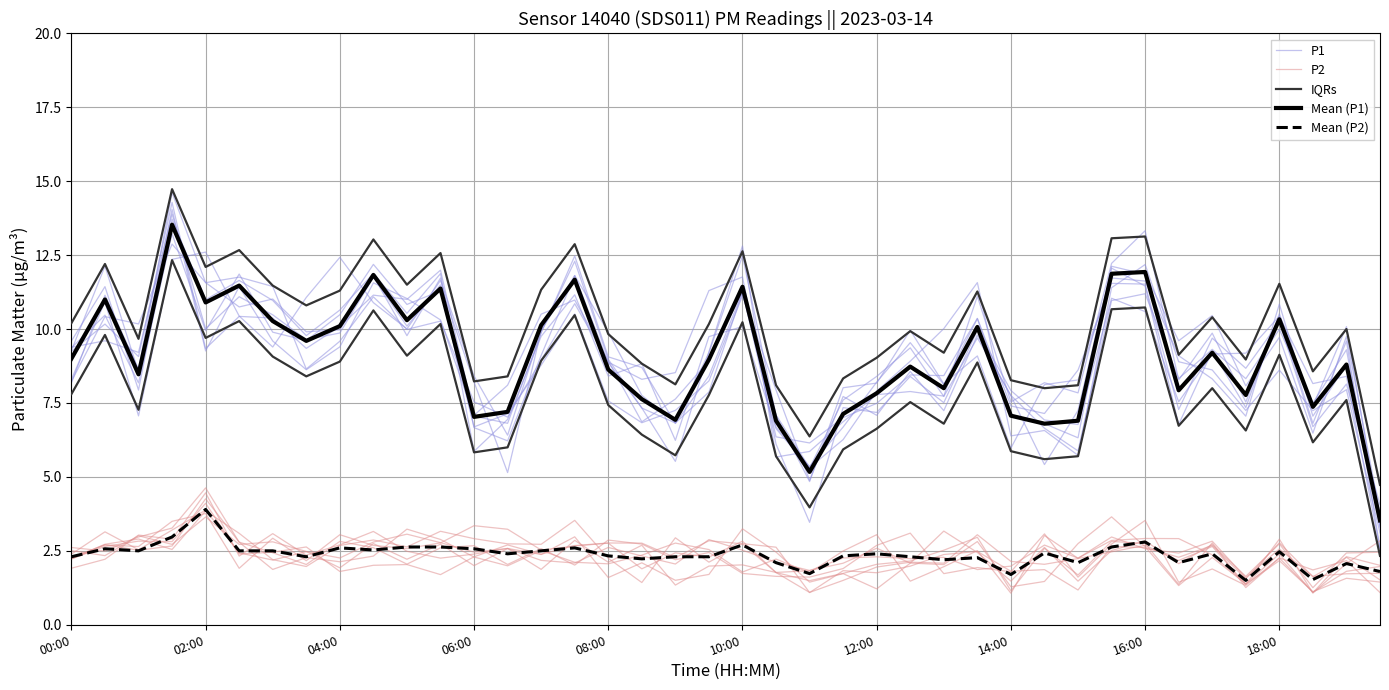

True or false: Mean (P1) and Mean (P2) intersect in this chart.

False